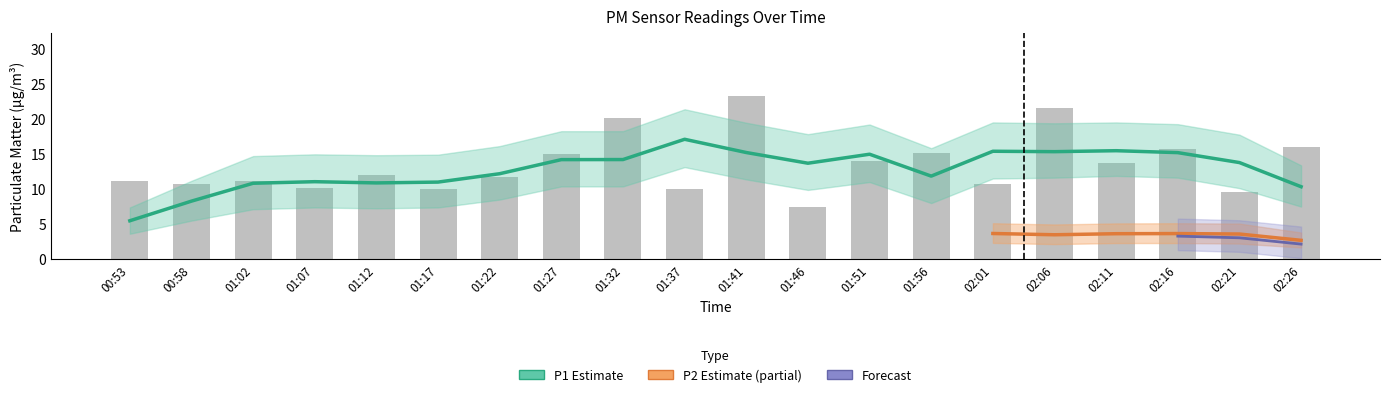

Reading left to right, what are all the values shown in this chart?

00:53=11.2	00:58=10.7	01:02=11.2	01:07=10.2	01:12=12.1	01:17=10.0	01:22=11.7	01:27=15.0	01:32=20.1	01:37=10.1	01:41=23.2	01:46=7.4	01:51=14.0	01:56=15.2	02:01=10.8	02:06=21.6	02:11=13.8	02:16=15.8	02:21=9.7	02:26=15.9